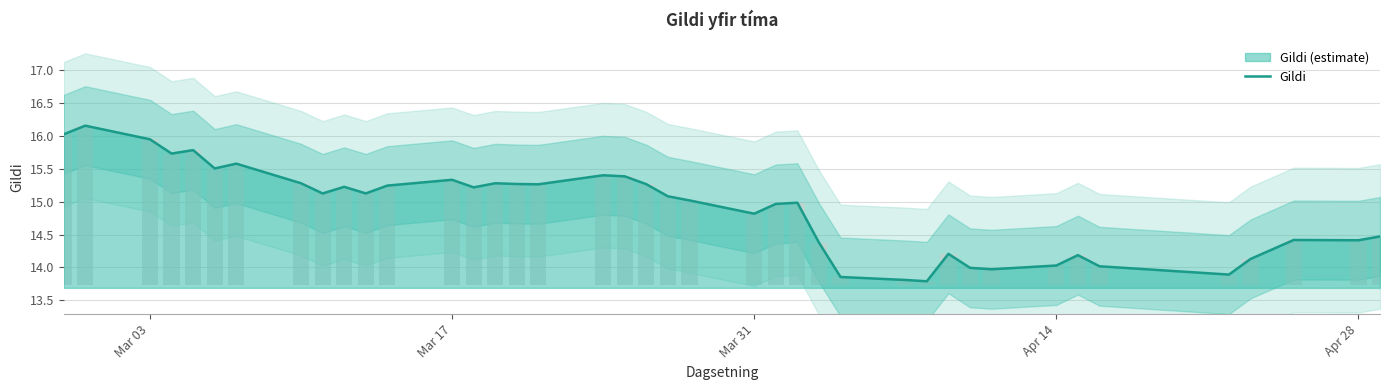

What is the value of the 4th bar from the left?

15.7